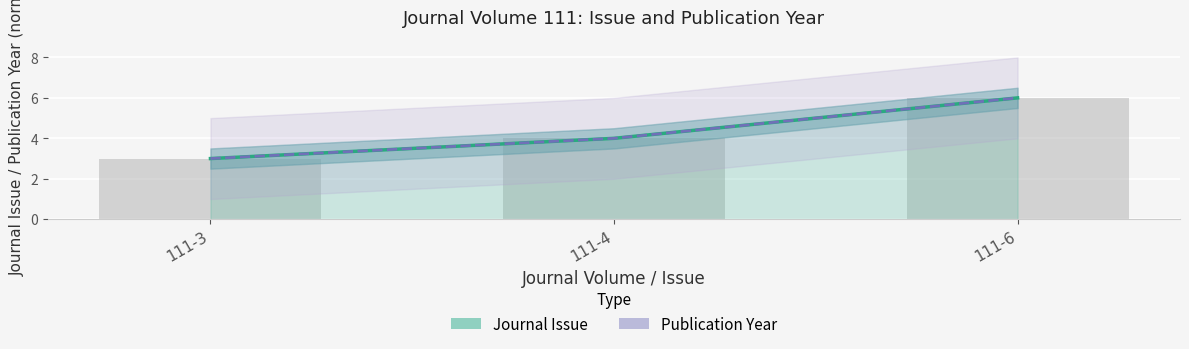

What is the value of the Journal Issue bar at the 2nd from the left?

4